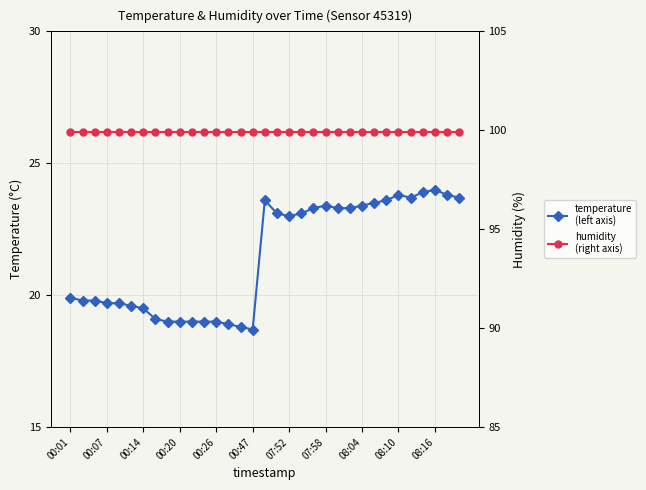

True or false: humidity has a value of 99.9 at 23.

True